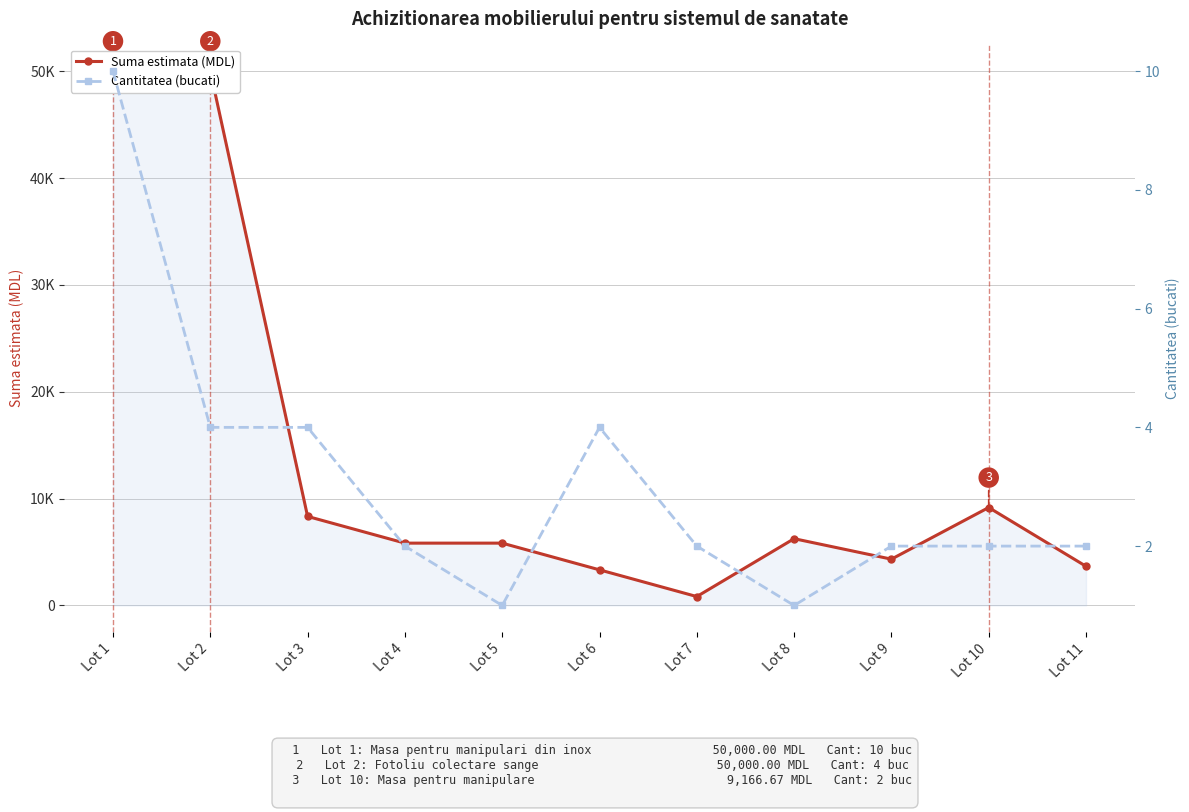

Which series has the largest range (max minus min)?

Suma estimata (MDL)